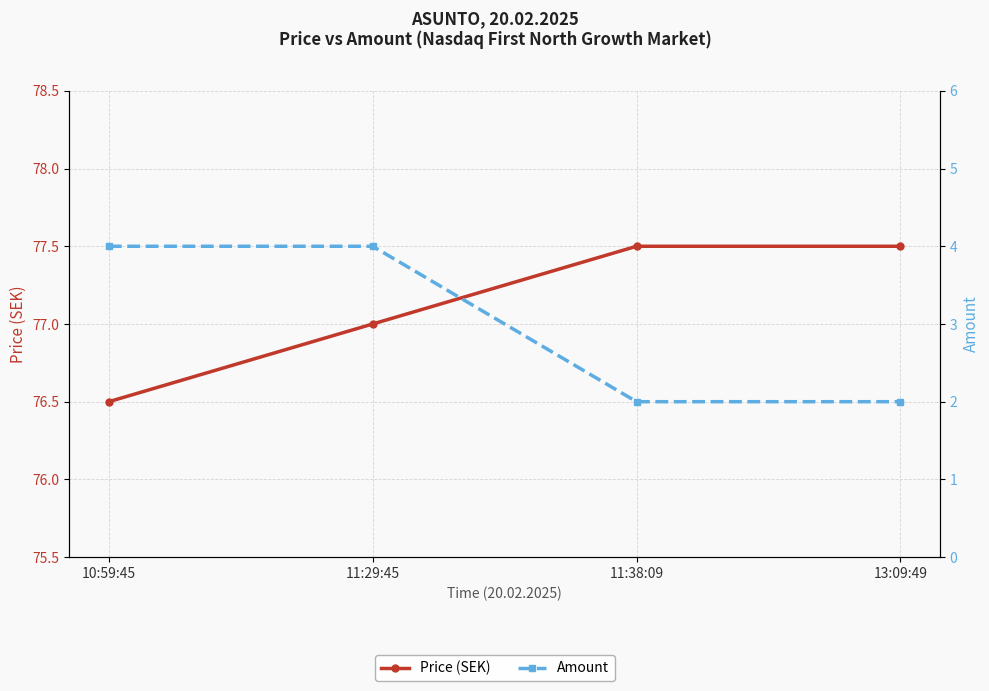

What is the highest value of the Amount series?

4.0